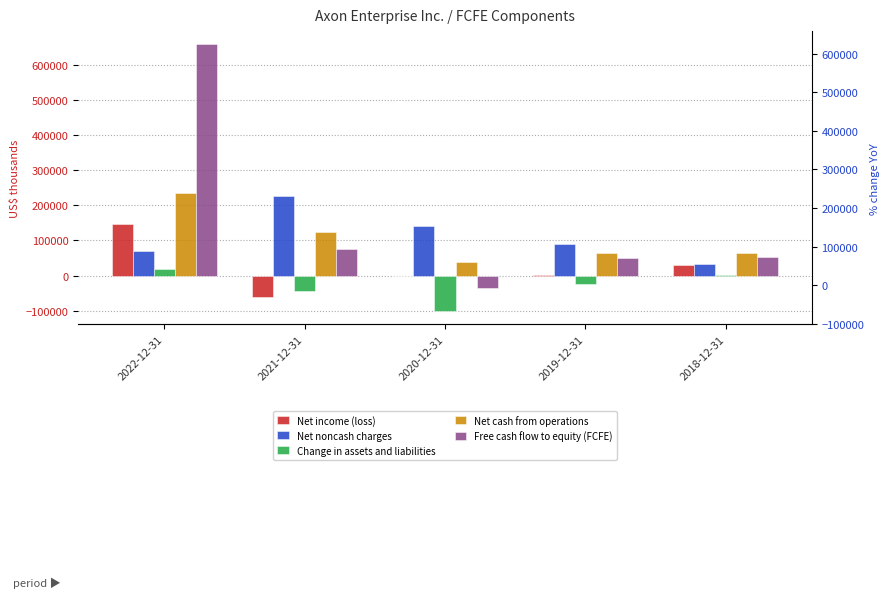

List the series in order of their peak value, lowest first.

Change in assets and liabilities, Net income (loss), Net noncash charges, Net cash from operations, Free cash flow to equity (FCFE)